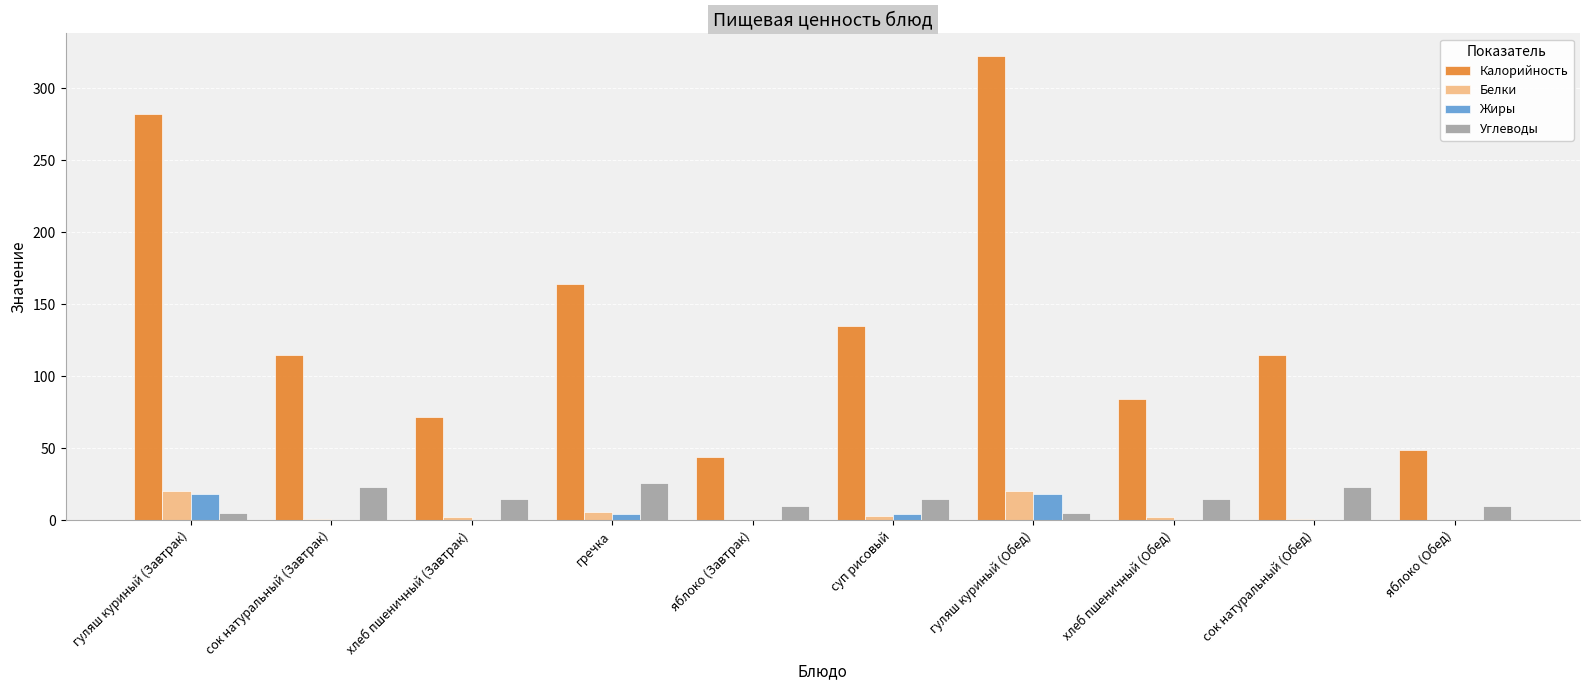

What is the average value of the Углеводы series?

15